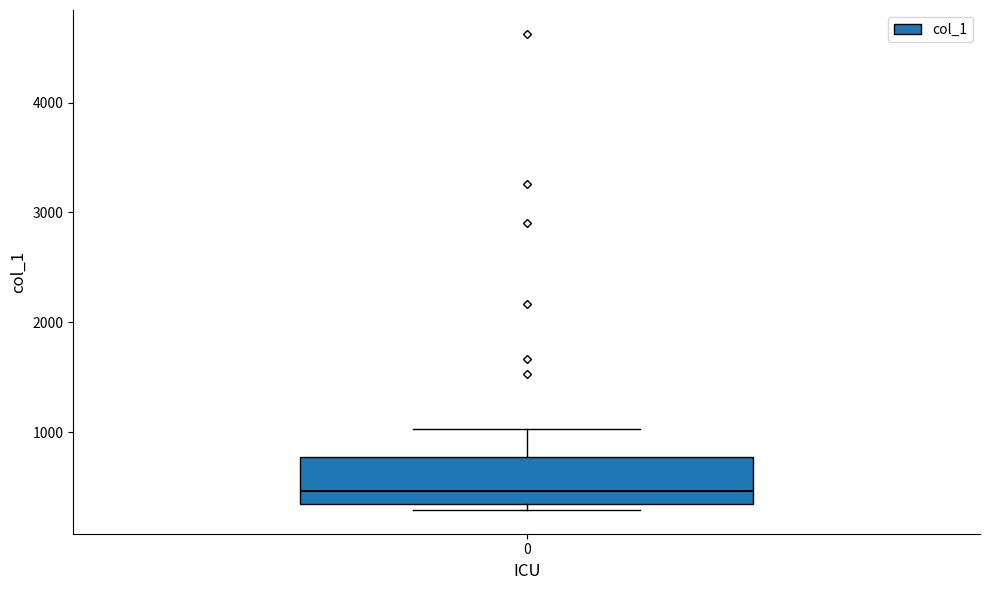

Where is the upper edge of the box at x = 0 on the y-axis? The values are not printed on the chart, so give them approximately, as read against the axis.

800